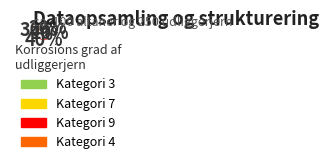

Is there any slice that represents more than half of the pie?

No